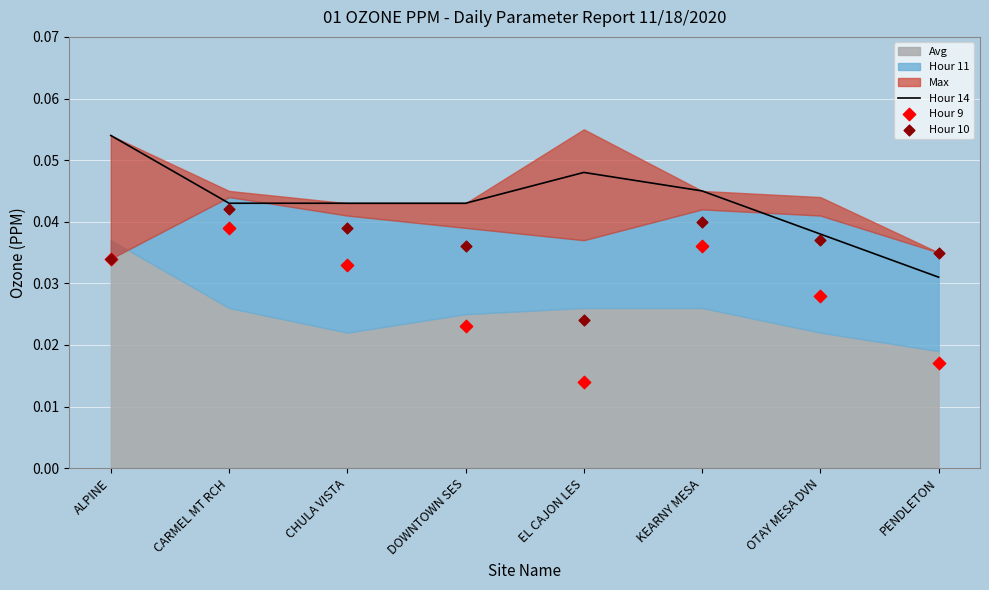

Which series has the largest total across all categories?

Hour 14